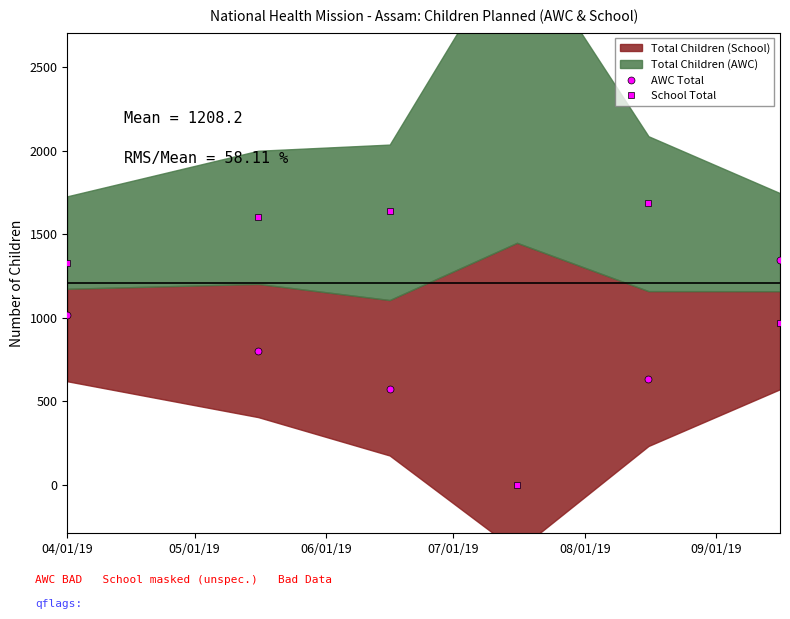

True or false: School Total has more than 2 interior local peaks.

False